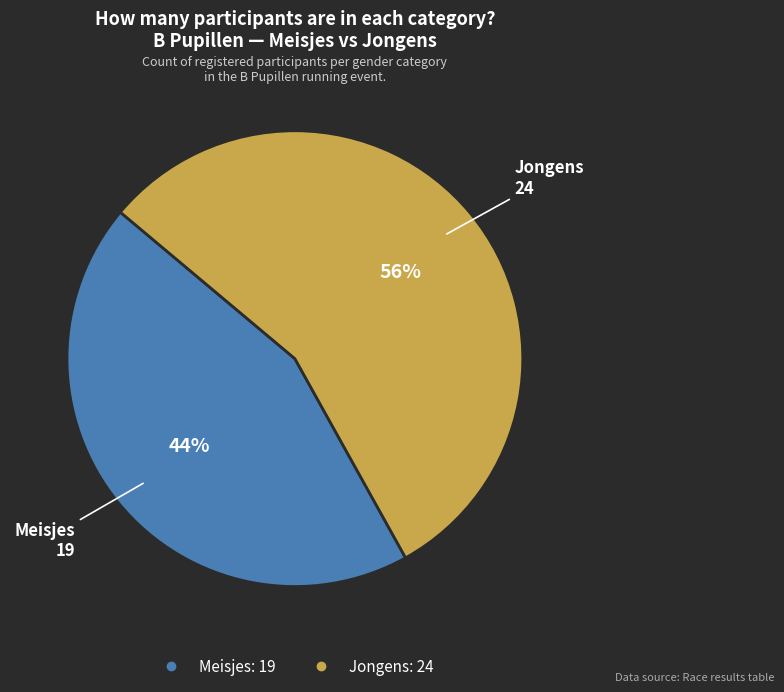

To the nearest percent, what is the average slice percentage?

50%